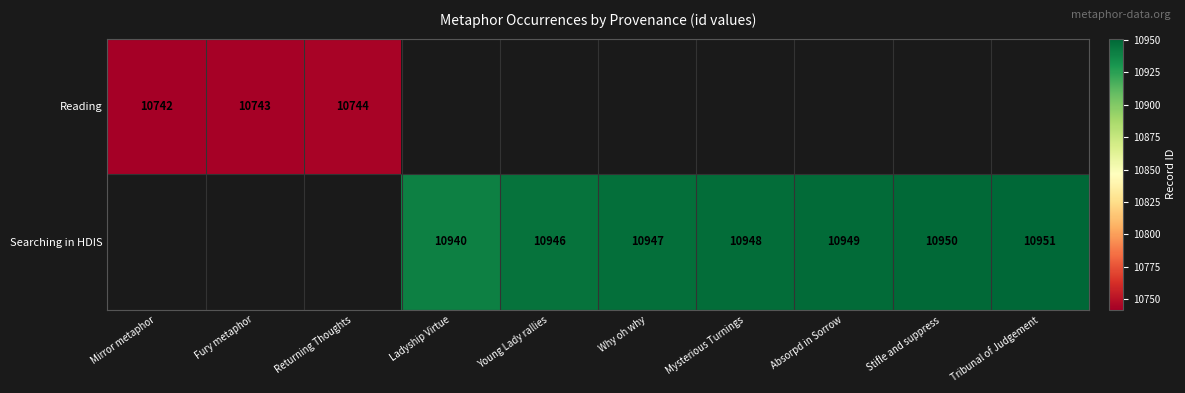

Is it true that Reading equals 10742 at Mirror metaphor?

True